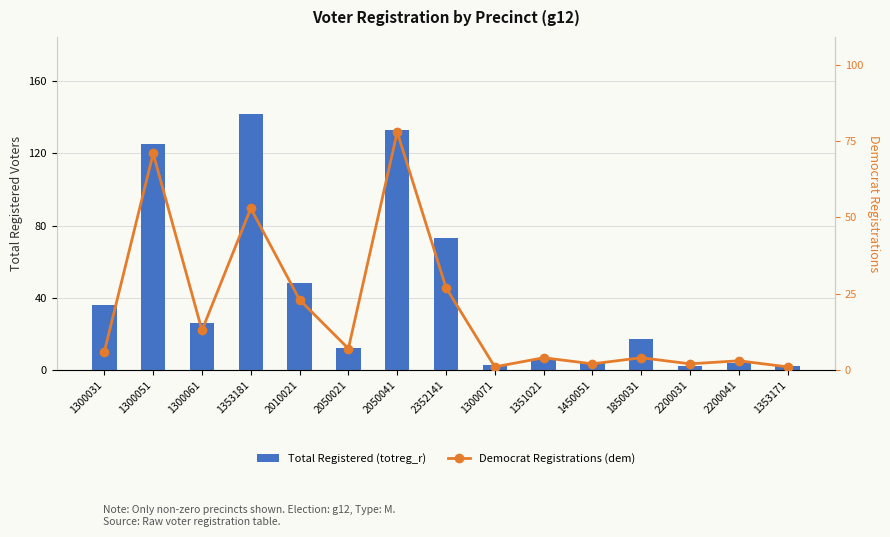

At which label is Democrat Registrations (dem) closest to 39?

2352141